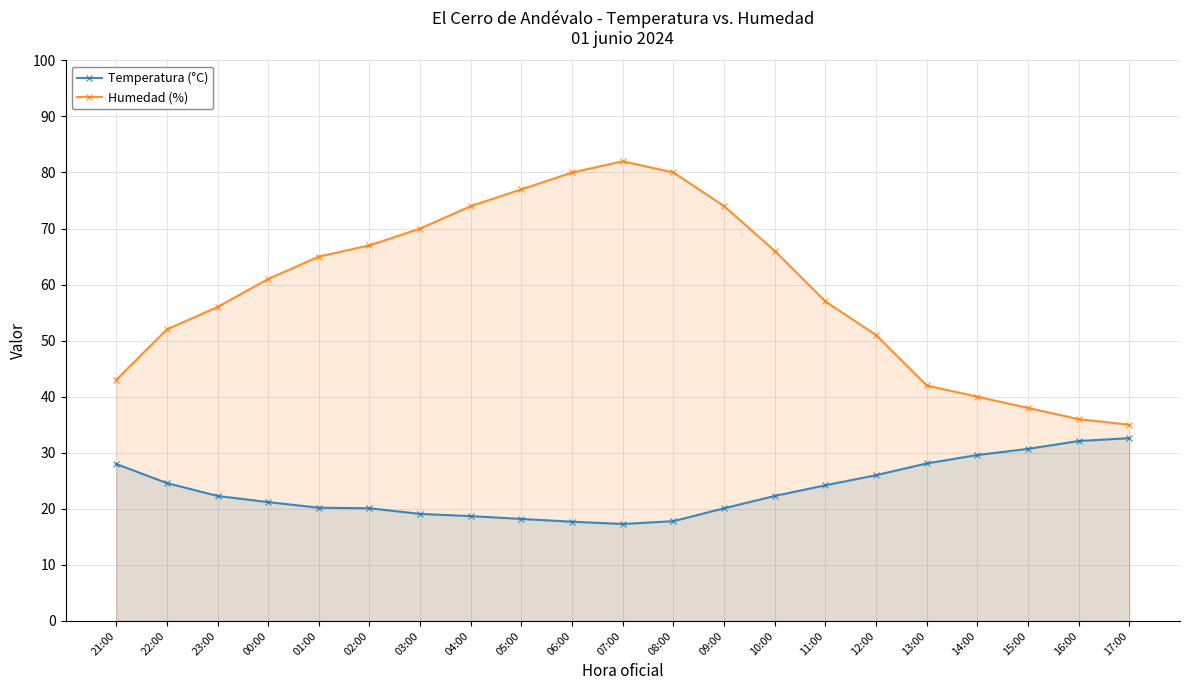

Which series has the widest spread of values?

Humedad (%)